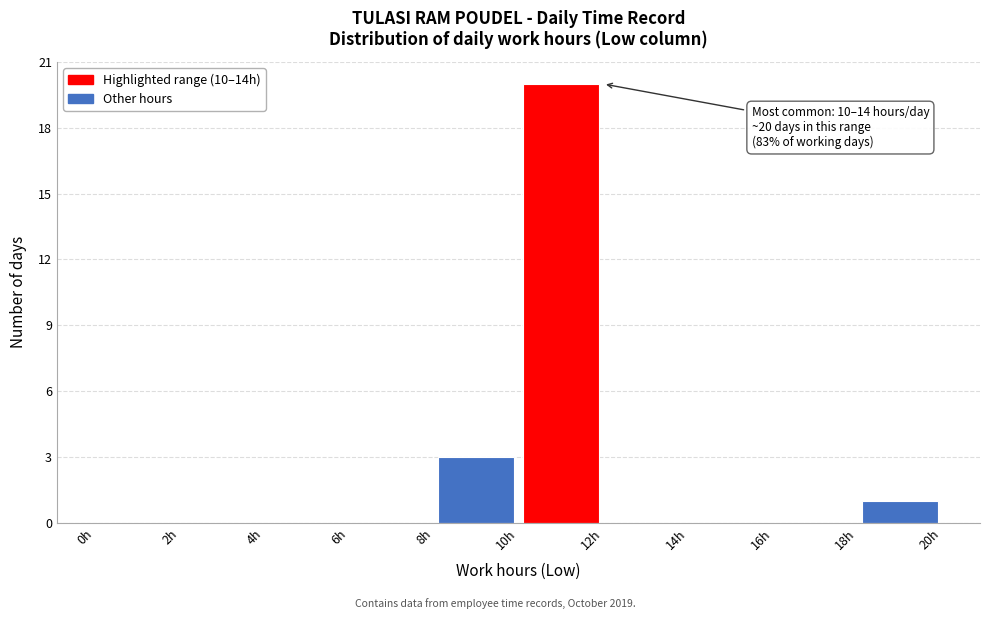

Which range on the x-axis has the tallest bar?

10 to 12